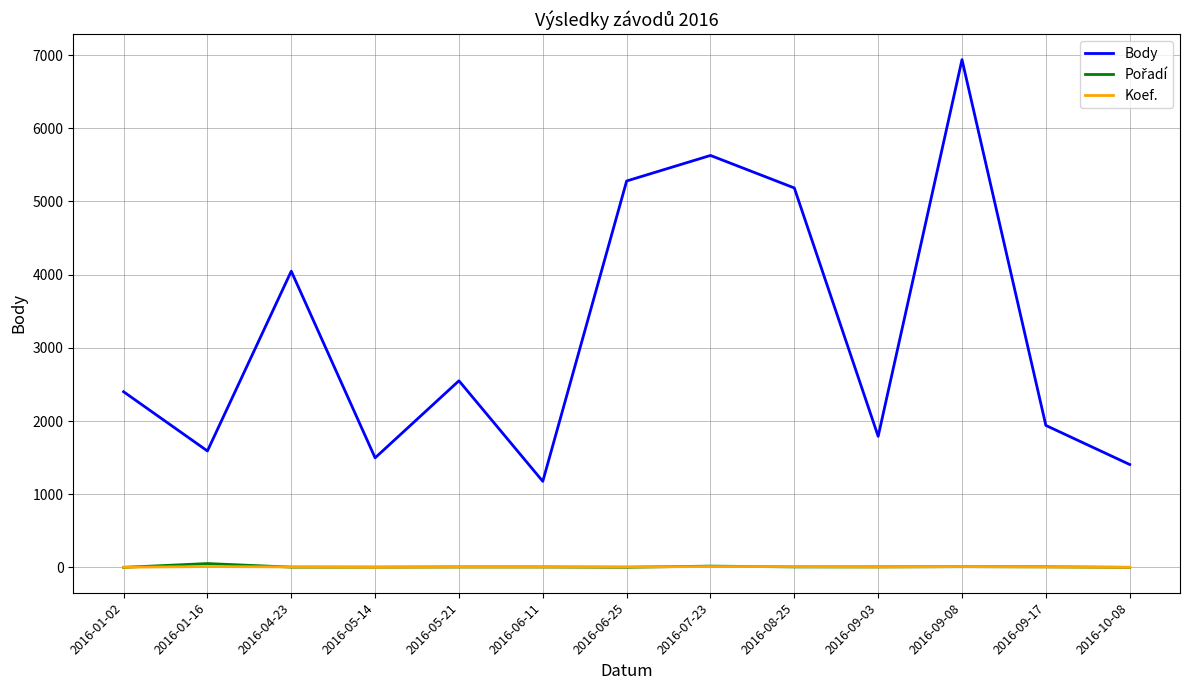

Is this an area chart (filled region under the line)?

No